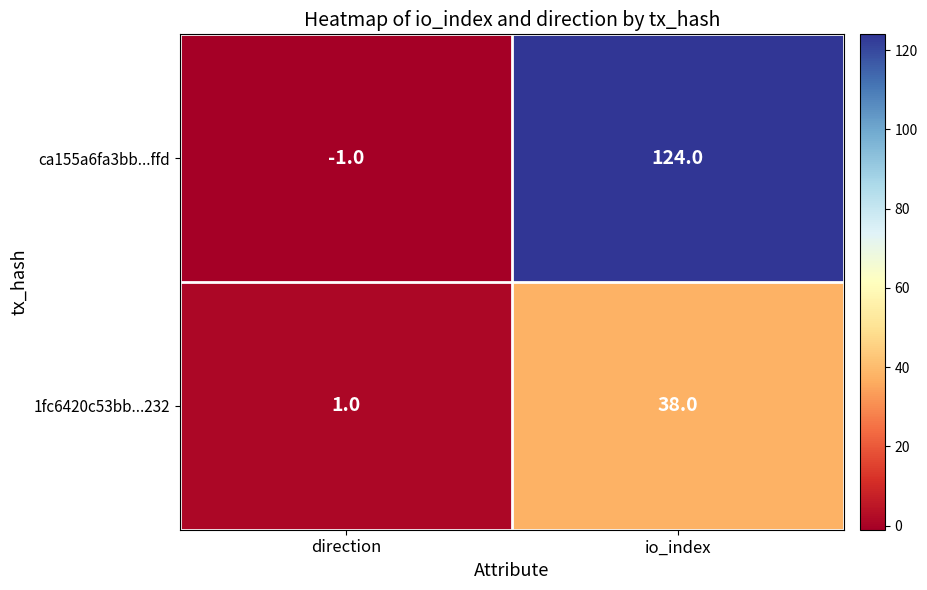

What is the minimum value shown in the chart?

-1